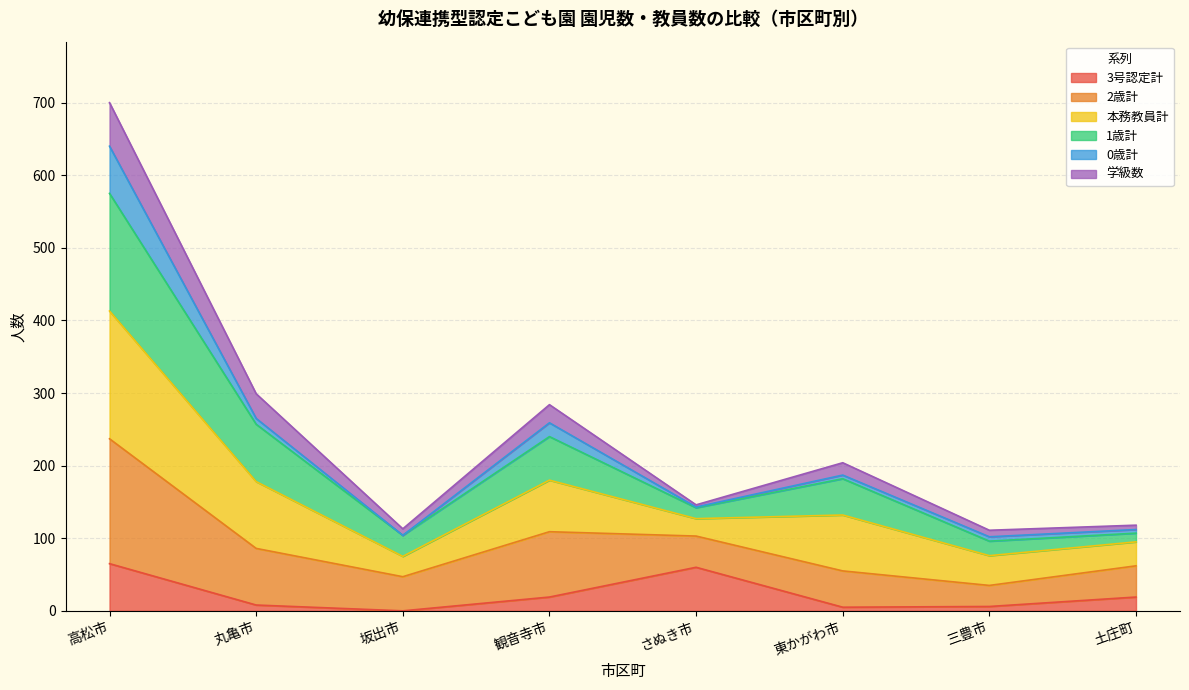

What is the label of the 1st point from the right?

土庄町